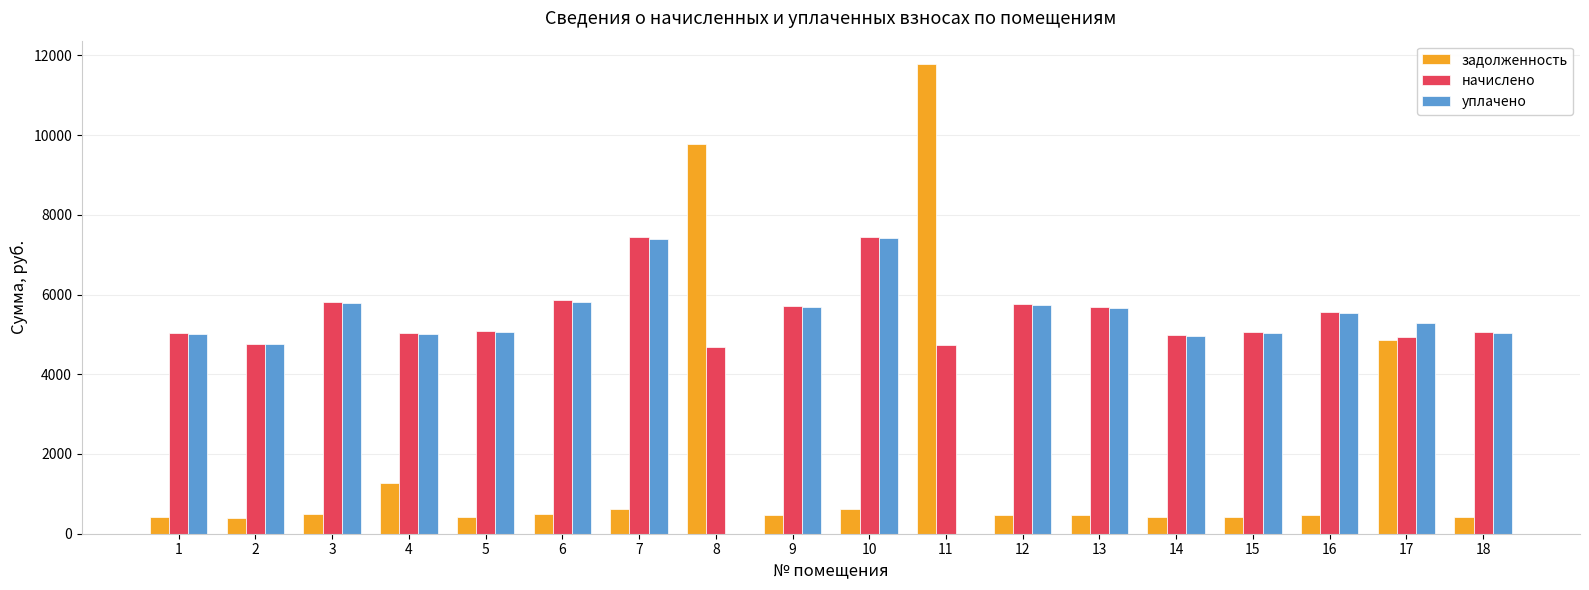

How many distinct data groups are displayed?

3